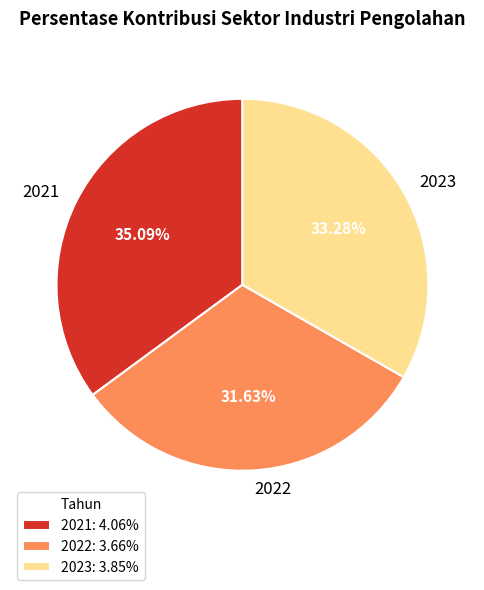

Combined, what portion of the pie is 2023 and 2022?

64.9%